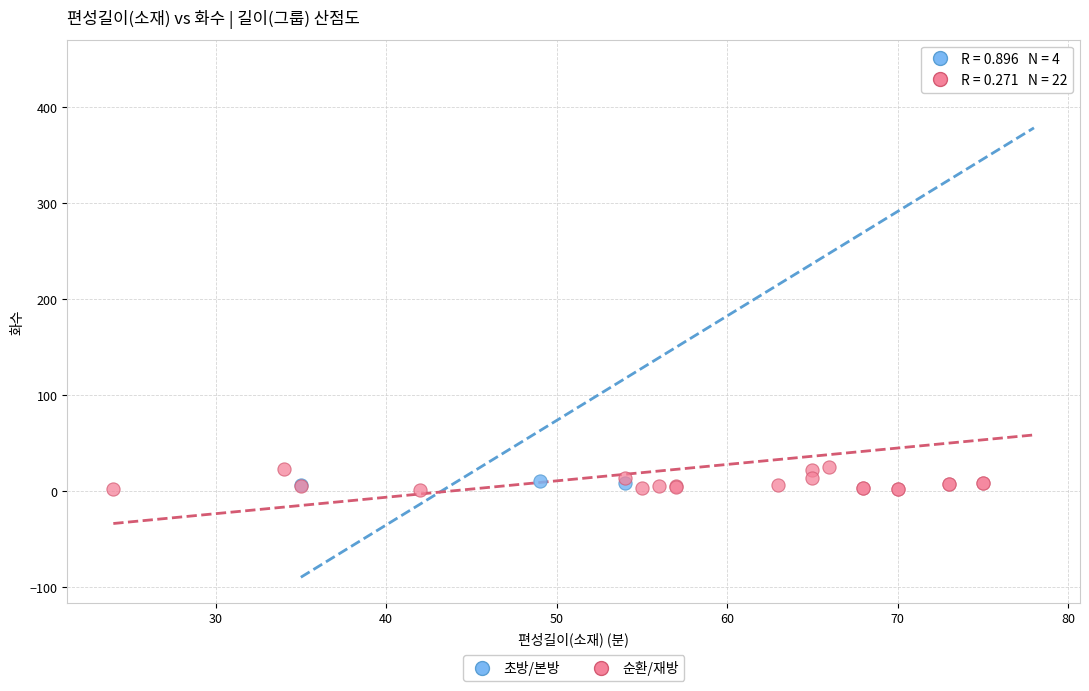

Which series has the widest spread of Y values?

순환/재방